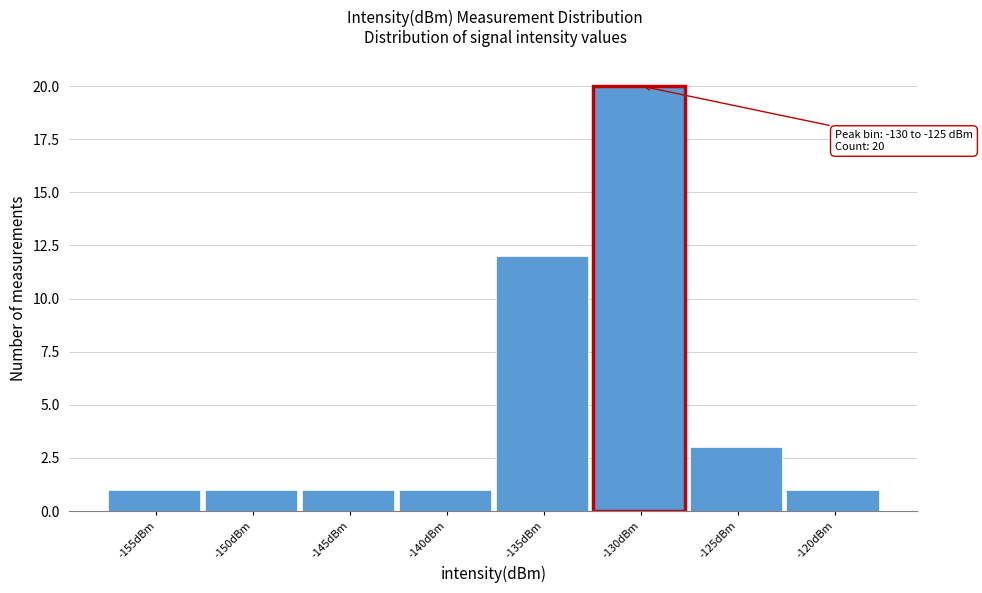

Reading left to right, extract all data points from this chart.

1	1	1	1	12	20	3	1